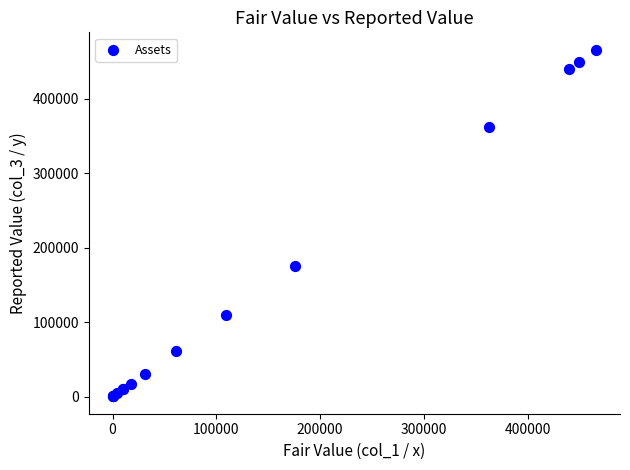

What Y value in the scatter plot is closest to 233184?

176181.6